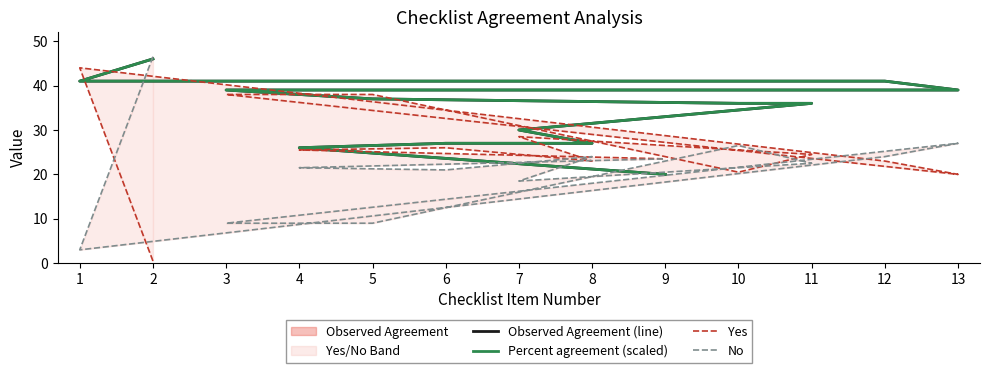

Is it true that Observed Agreement (line) equals 37.0 at 5?

True